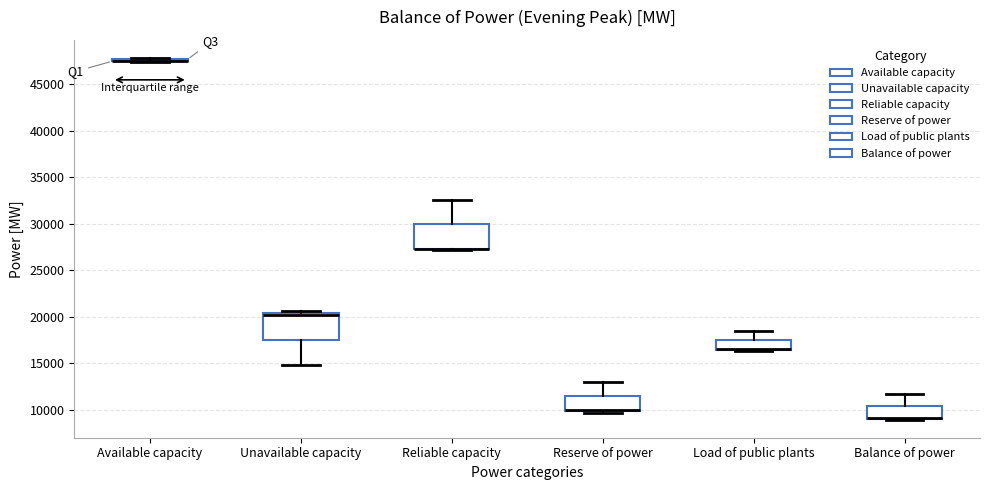

Reading left to right, read every box against the y-axis: the position of its median line, the range the box covers, and the ends of its whiskers. The values are not printed on the chart, so give them approximately, as read against the axis.

Available capacity: box collapsed to a line at 47500, whiskers 47500 to 48000
Unavailable capacity: median 20000, box 17500 to 20500, whiskers 15000 to 20500 (just above the box's upper edge)
Reliable capacity: median 27500 (drawn on the box's lower edge), box 27000 to 30000, whiskers 27000 to 32500
Reserve of power: median 10000 (just above the box's lower edge), box 10000 to 11500, whiskers 9500 to 13000
Load of public plants: median 16500 (drawn on the box's lower edge), box 16500 to 17500, whiskers 16500 to 18500
Balance of power: median 9000 (drawn on the box's lower edge), box 9000 to 10500, whiskers 9000 to 11500